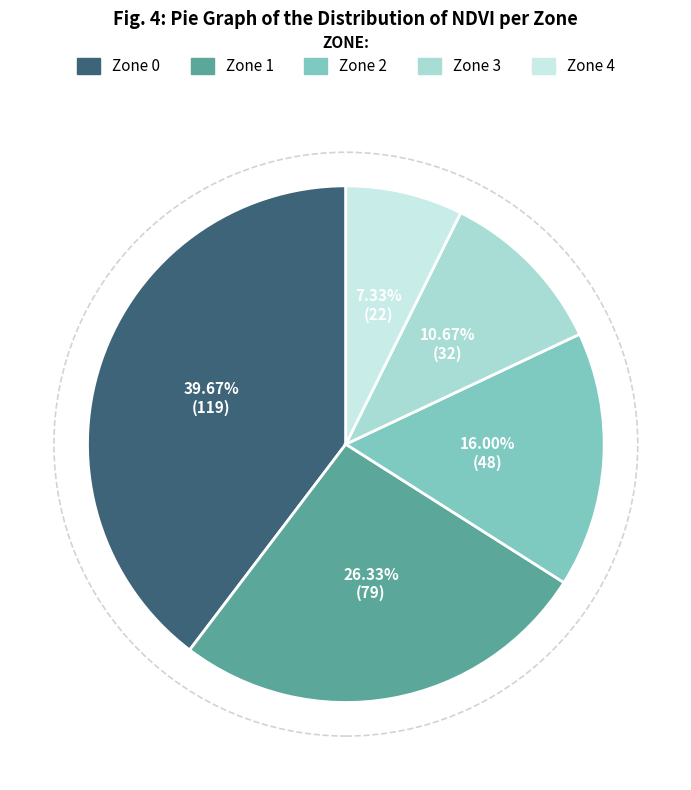

How many segments does this pie chart have?

5